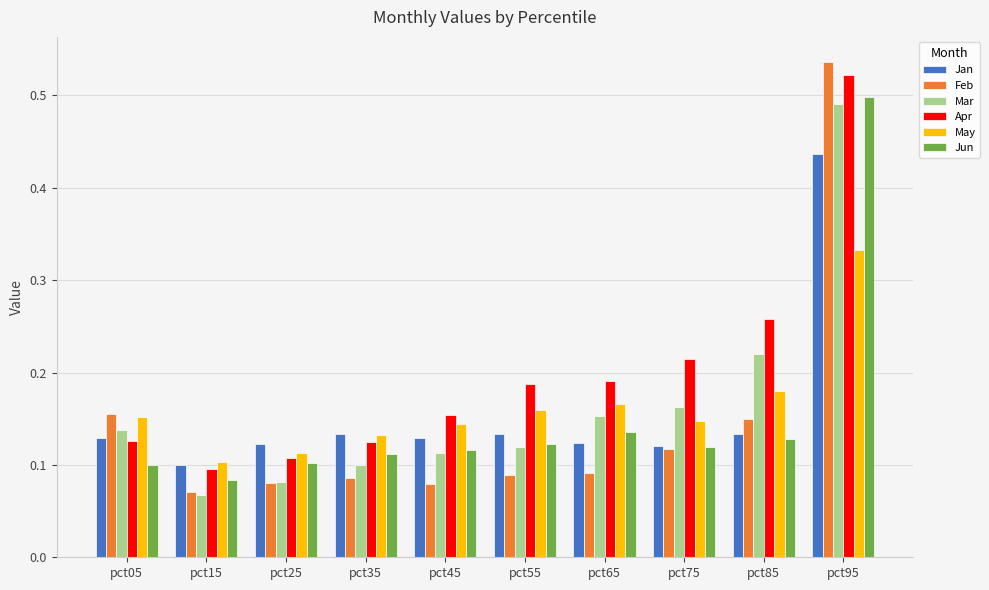

What is the sum of all Jun values?

1.5